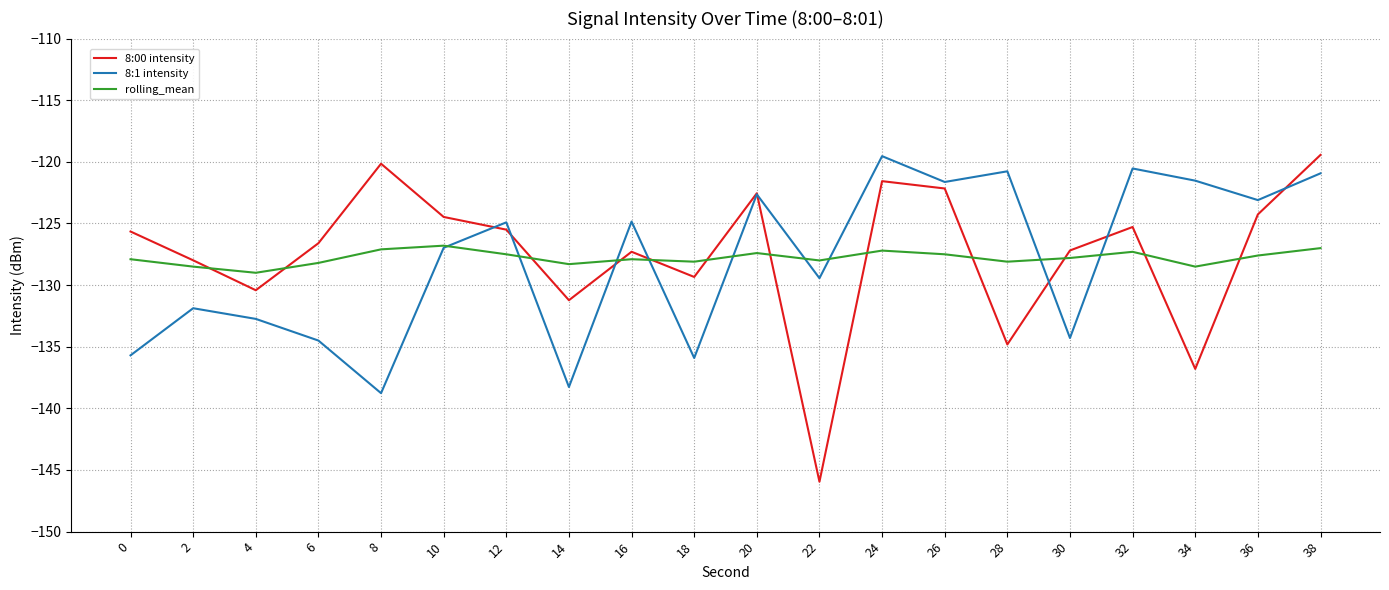

What is the difference between the second highest and second lowest values in the rolling_mean series?

1.5